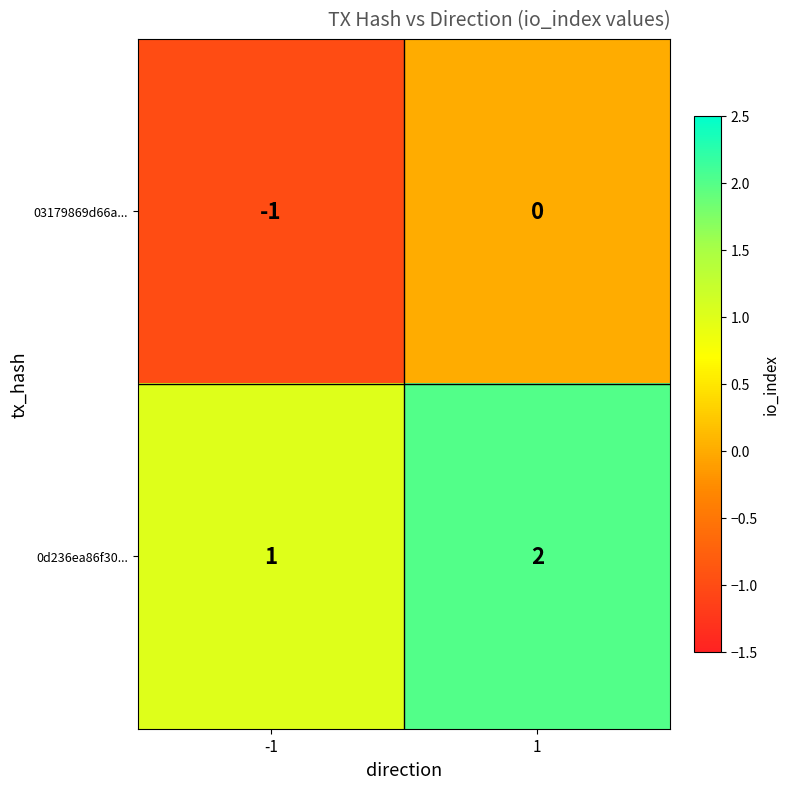

List the labels in order of 03179869d66a... value, largest first.

1, -1